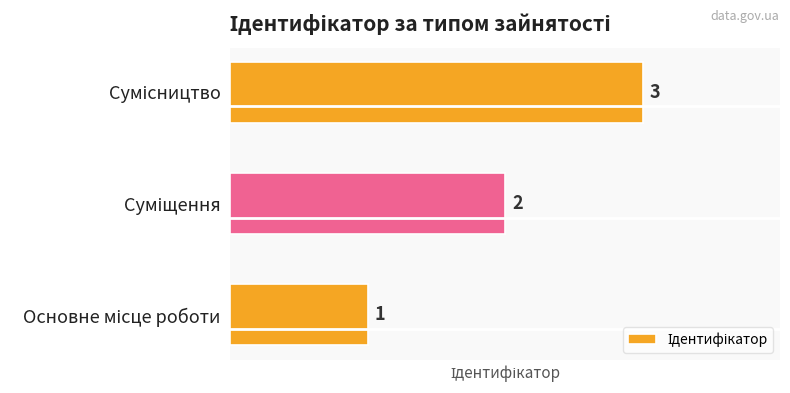

What is the maximum value shown in the chart?

3